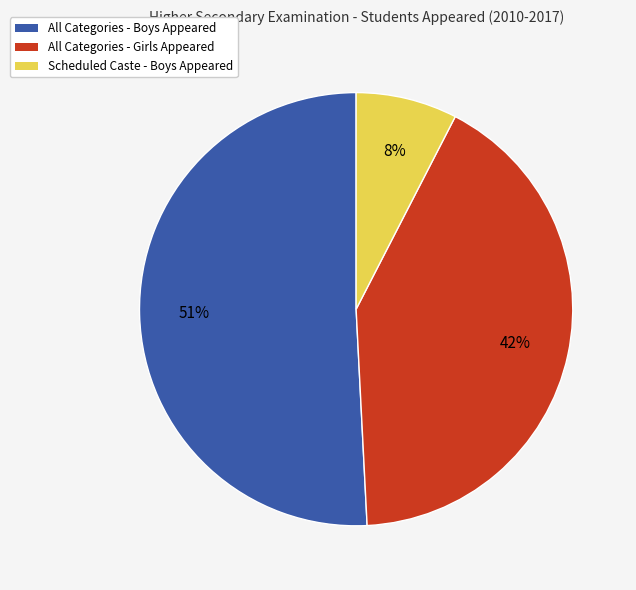

Is there a majority slice in this chart?

Yes